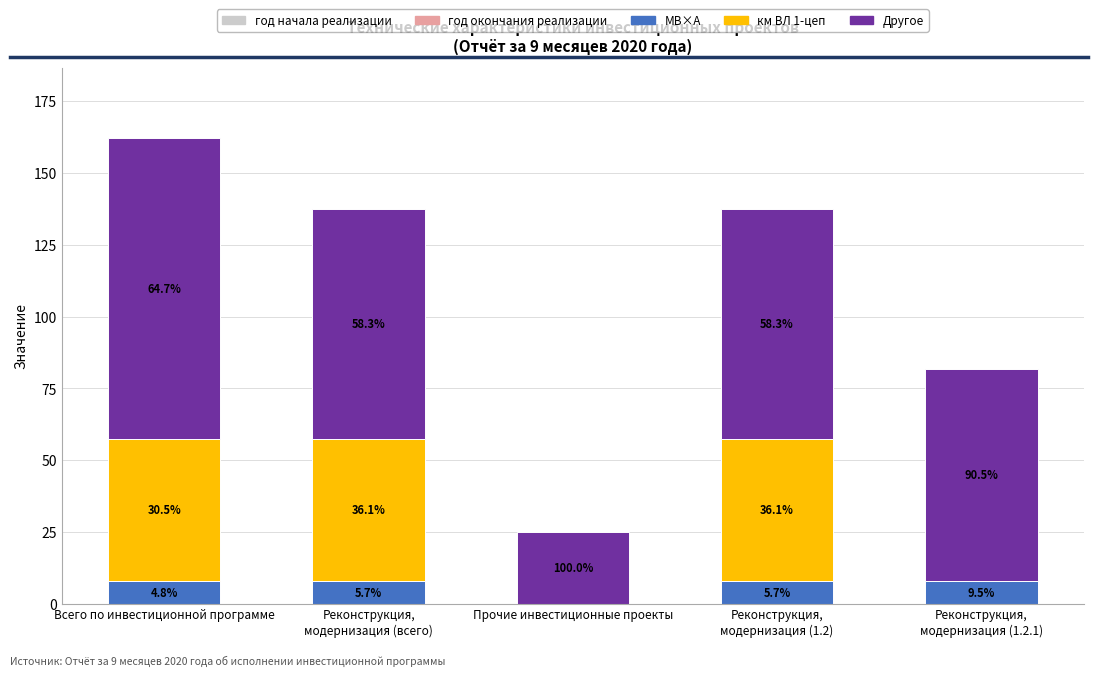

Which series has the largest total across all categories?

Другое